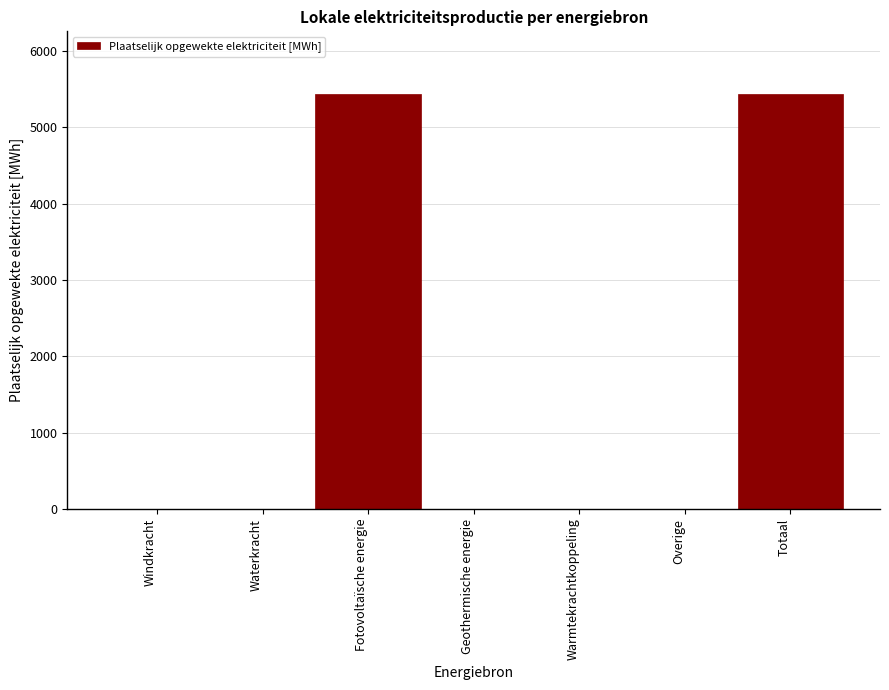

Reading right to left, transcribe all the data shown in this chart.

Totaal=5442.3	Overige=0.0	Warmtekrachtkoppeling=0.0	Geothermische energie=0.0	Fotovoltaïsche energie=5442.3	Waterkracht=0.0	Windkracht=0.0